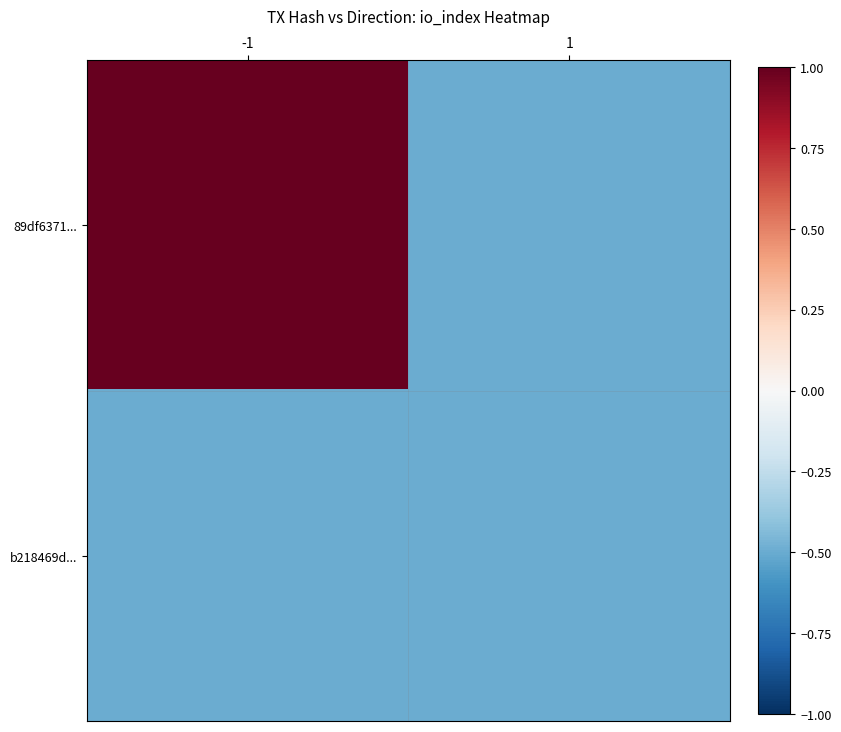

At which category does the chart reach its minimum across all series?

1